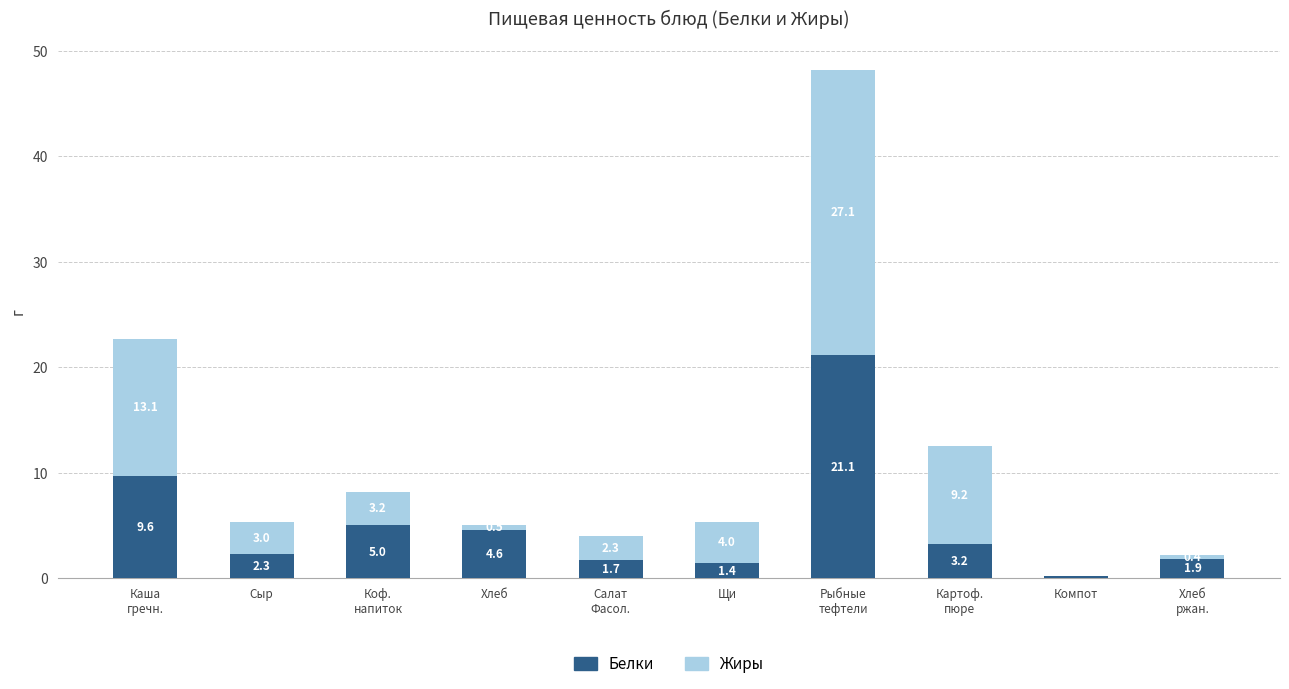

The Белки series shows 4.6 at Хлеб. True or false?

True